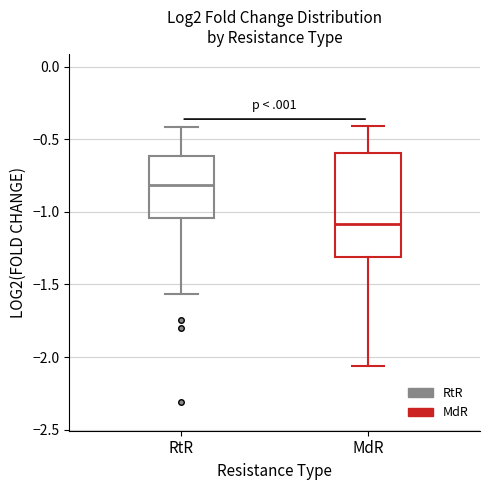

Comparing the boxes themselves (not the whiskers), which one is the tallest?

MdR